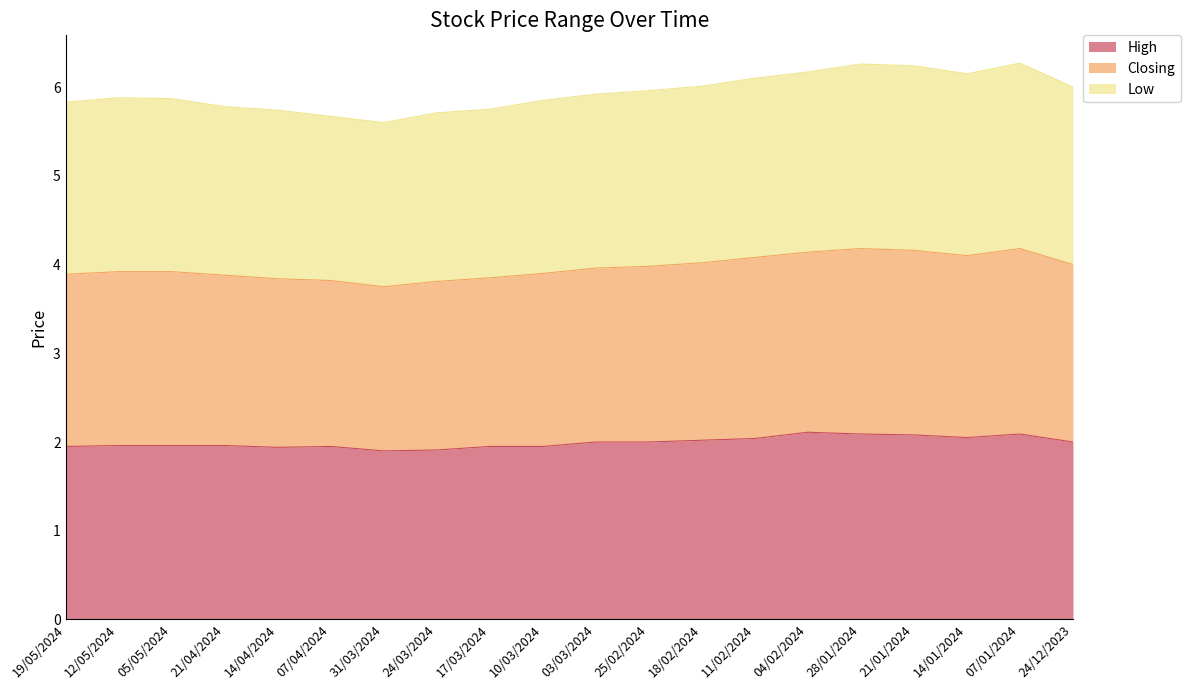

The value of High at 07/01/2024 is 3.7. True or false?

False